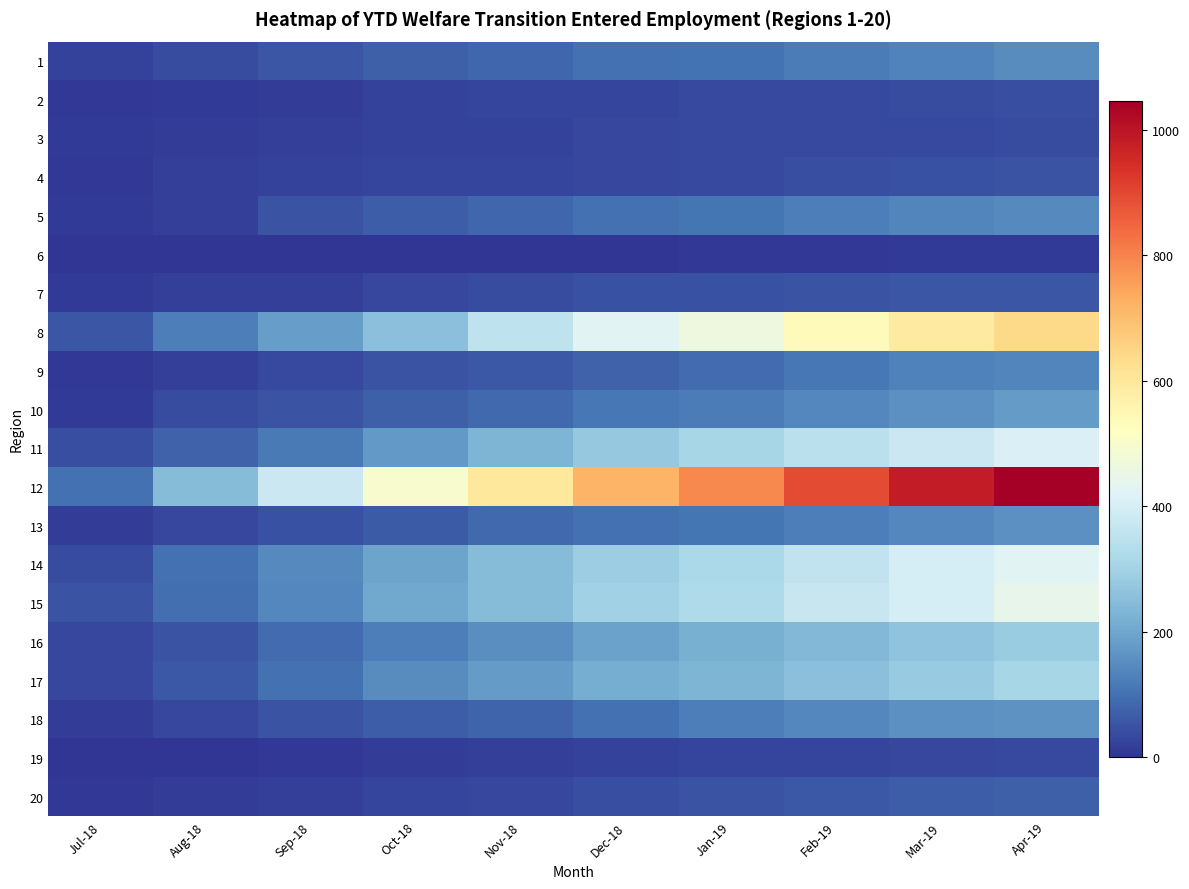

Which category has the highest value across all series?

Apr-19